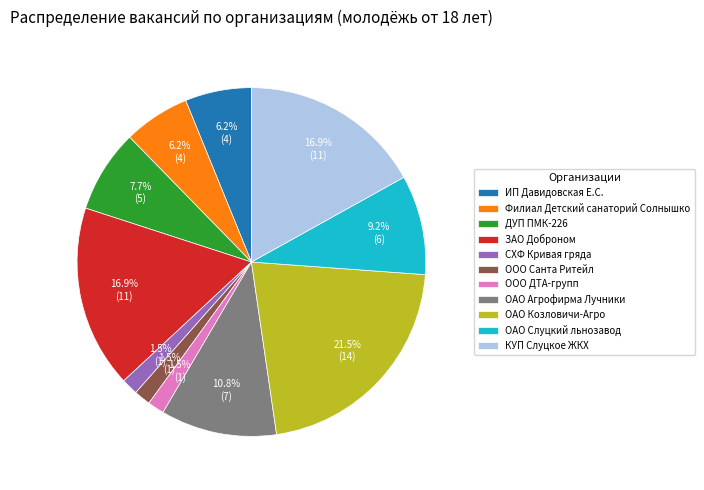

Which has a higher value, ОАО Козловичи-Агро or КУП Слуцкое ЖКХ?

ОАО Козловичи-Агро